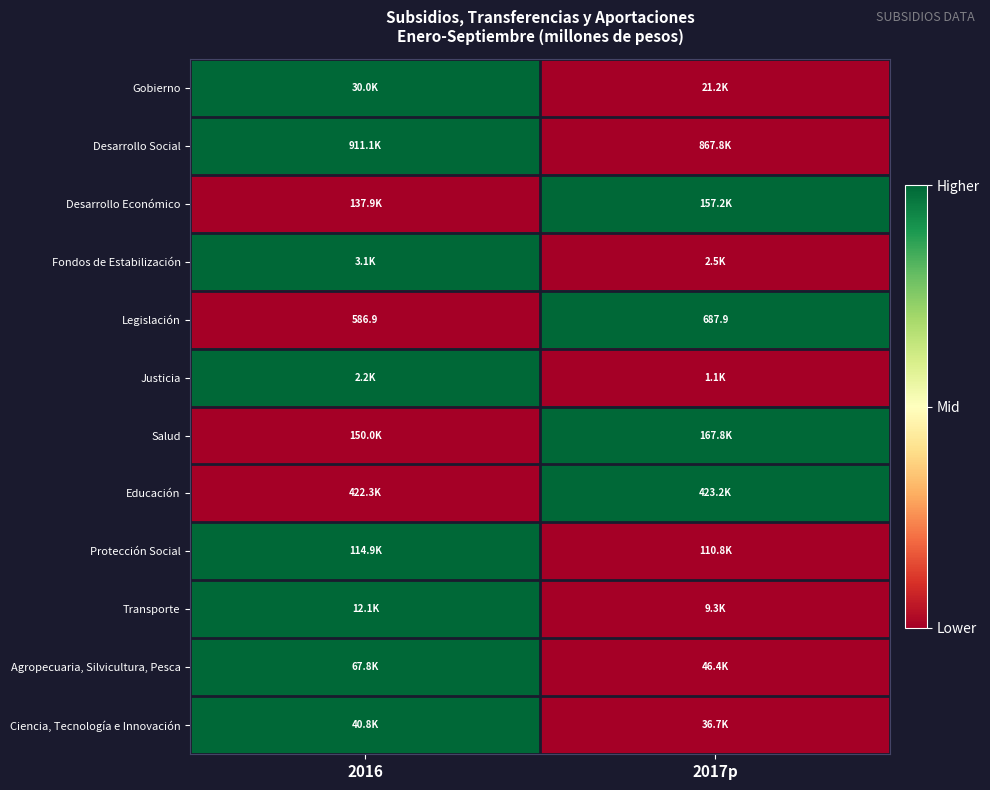

At which label does Legislación first exceed 687?

2017p